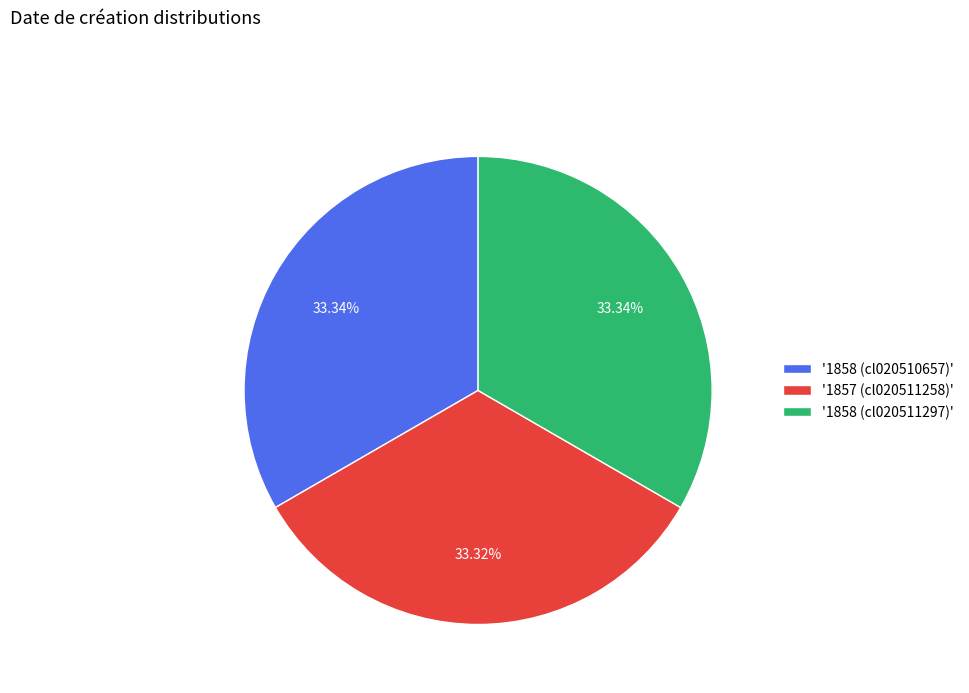

What is the ratio of the value at '1858 (cl020510657)' to the value at '1858 (cl020511297)'?

1.0